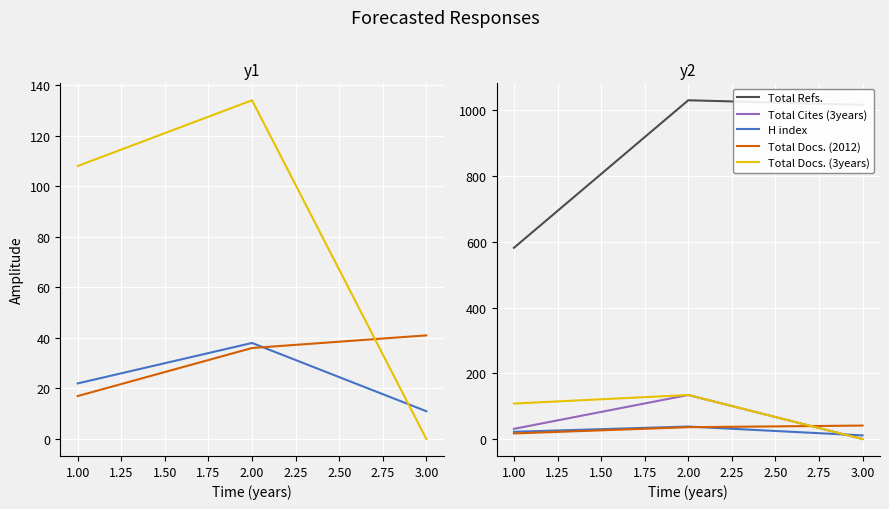

The value of Total Docs. (3years) at 2.00 is 177. True or false?

False